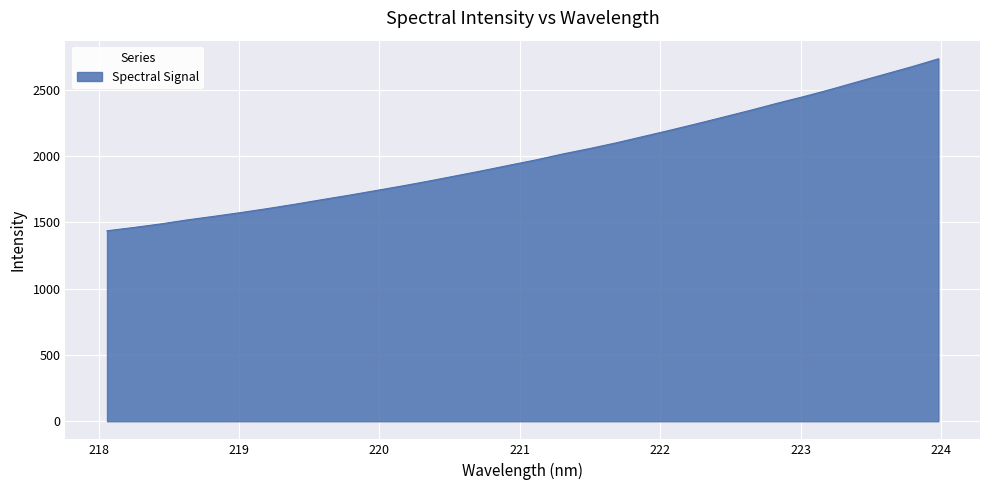

How many categories are shown in the chart?

32